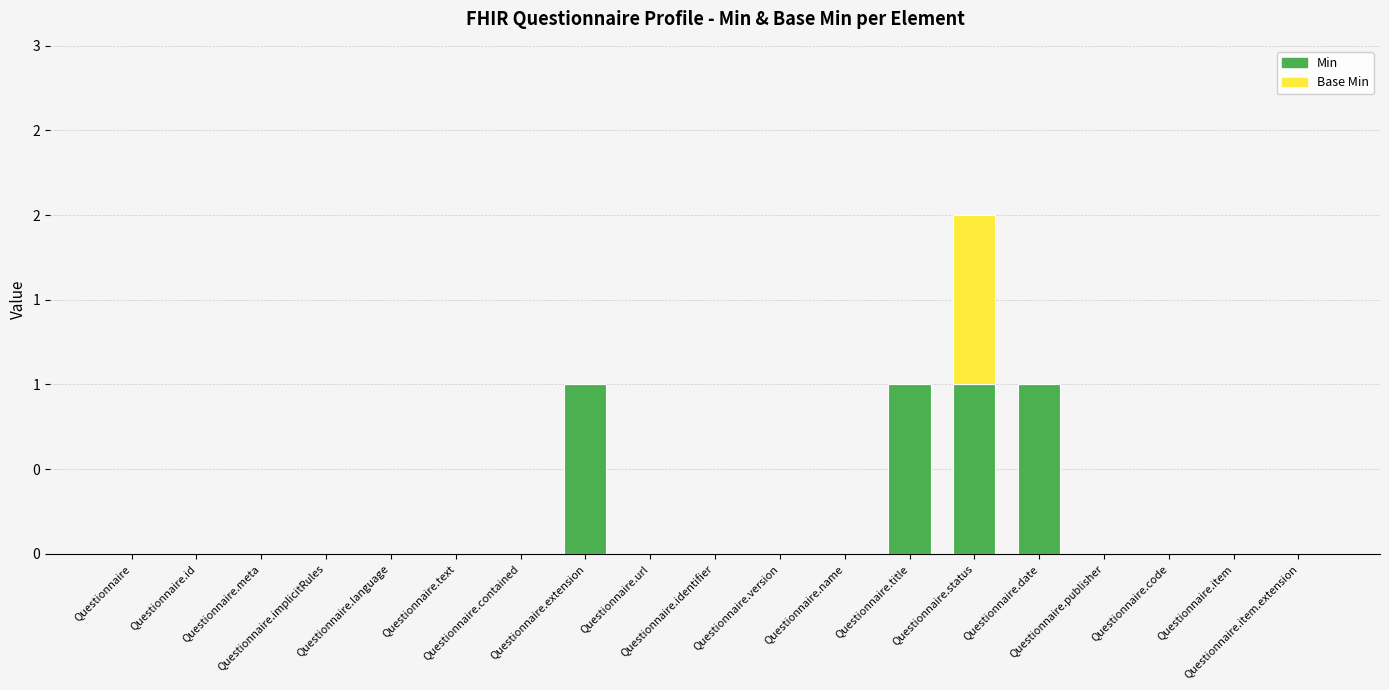

The Base Min series shows -1 at Questionnaire.identifier. True or false?

False